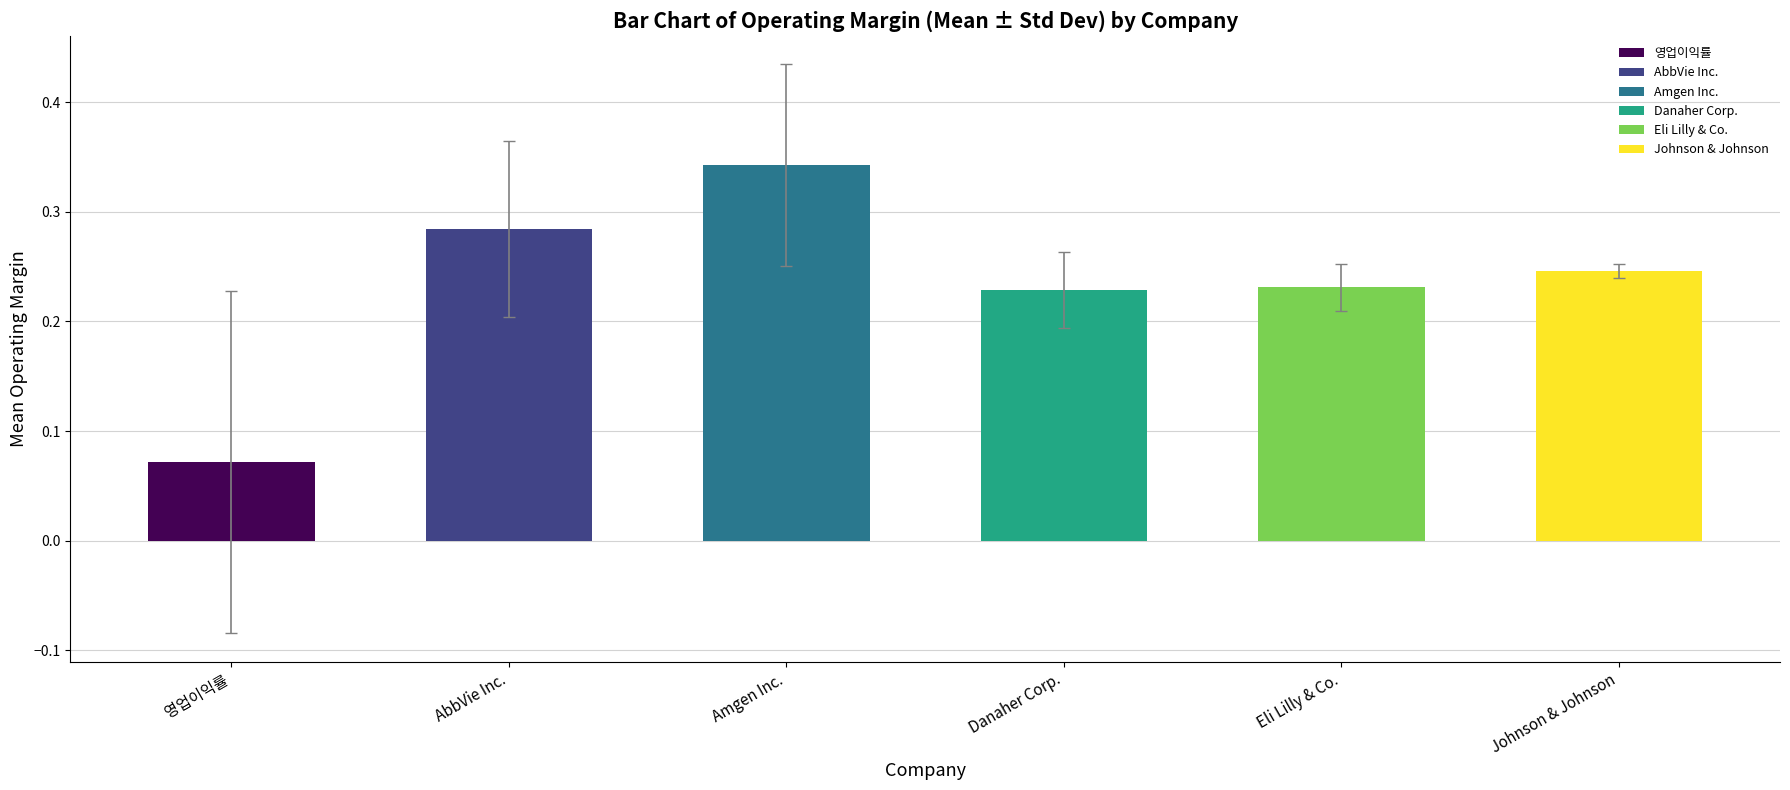

Which category has the highest value across all series?

Amgen Inc.